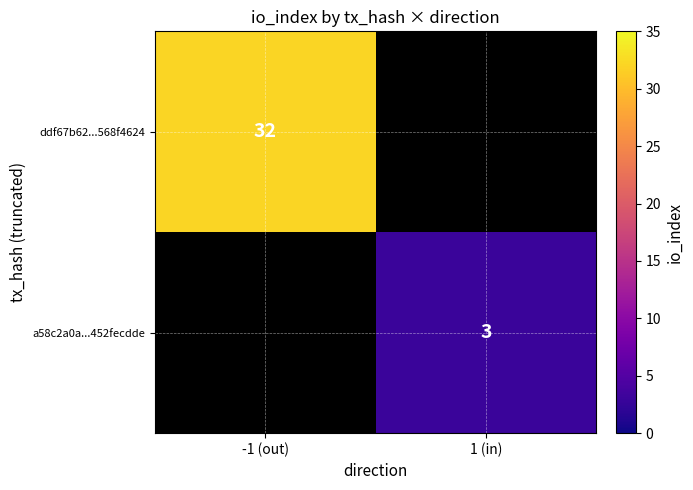

True or false: ddf67b62...568f4624 has a value of 9 at -1 (out).

False